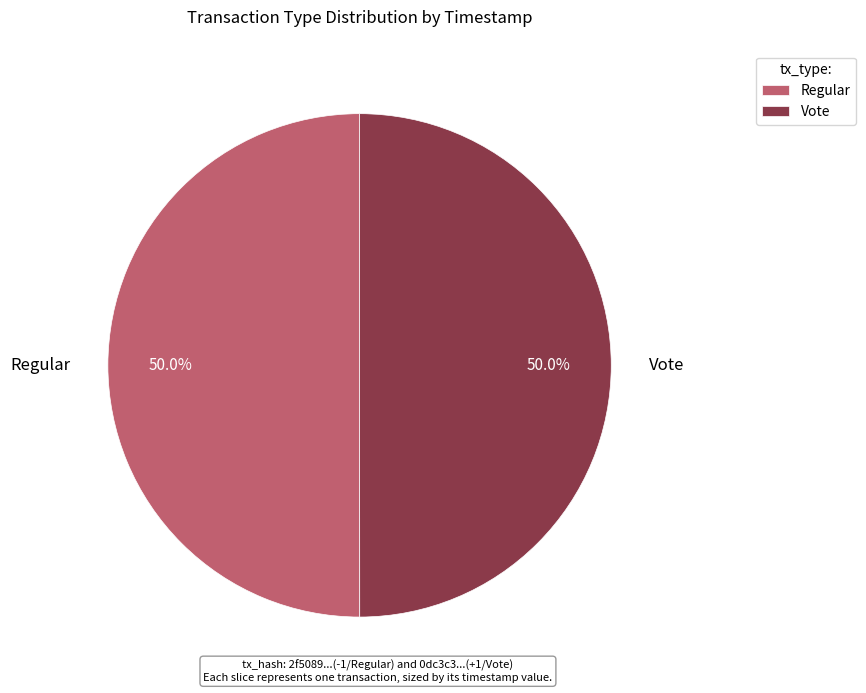

True or false: Vote accounts for 50% of the total.

True